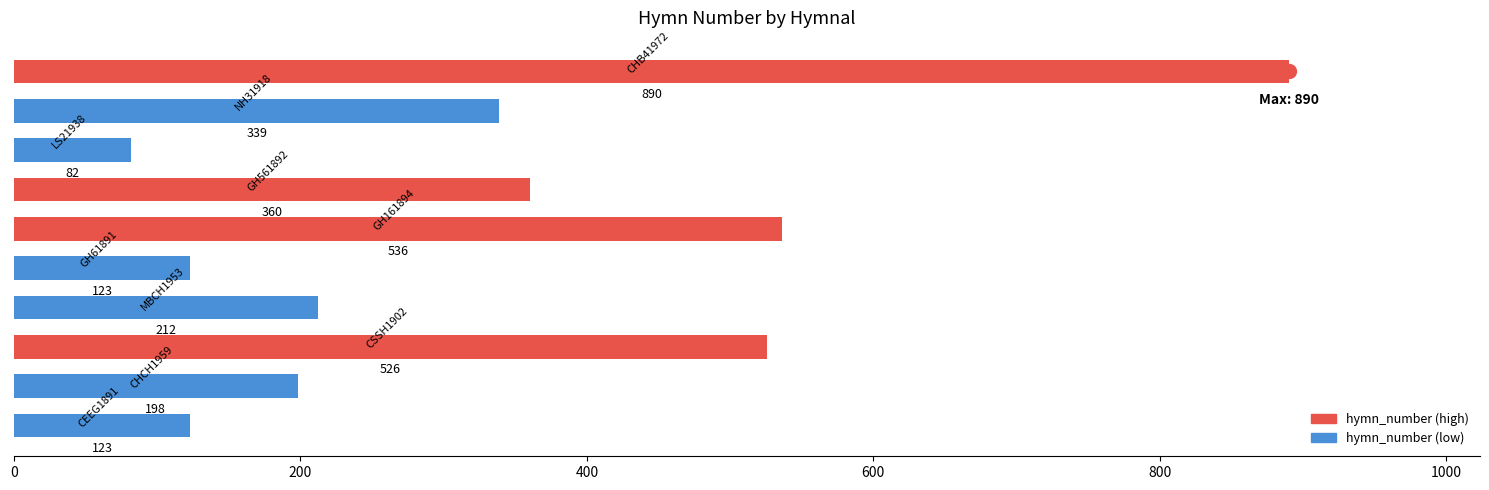

How many bars are there in total?

10